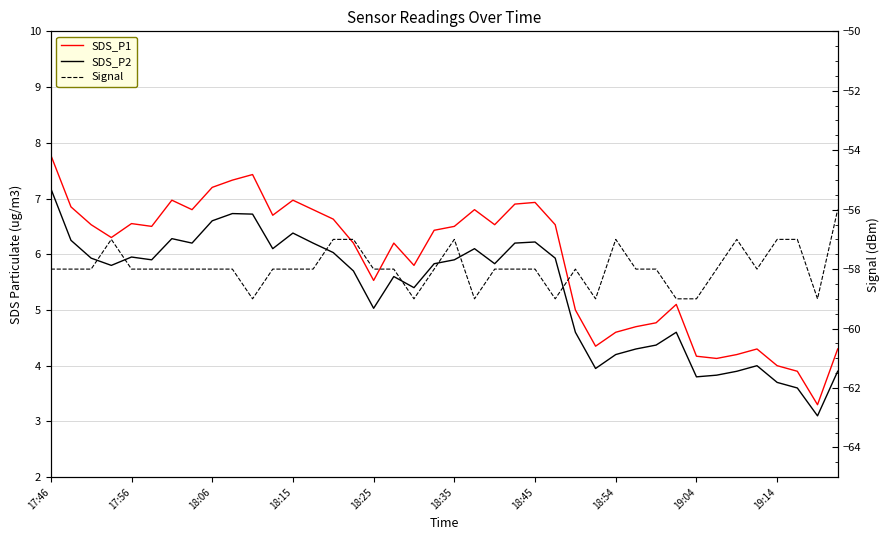

True or false: SDS_P1 and Signal cross at least once.

False